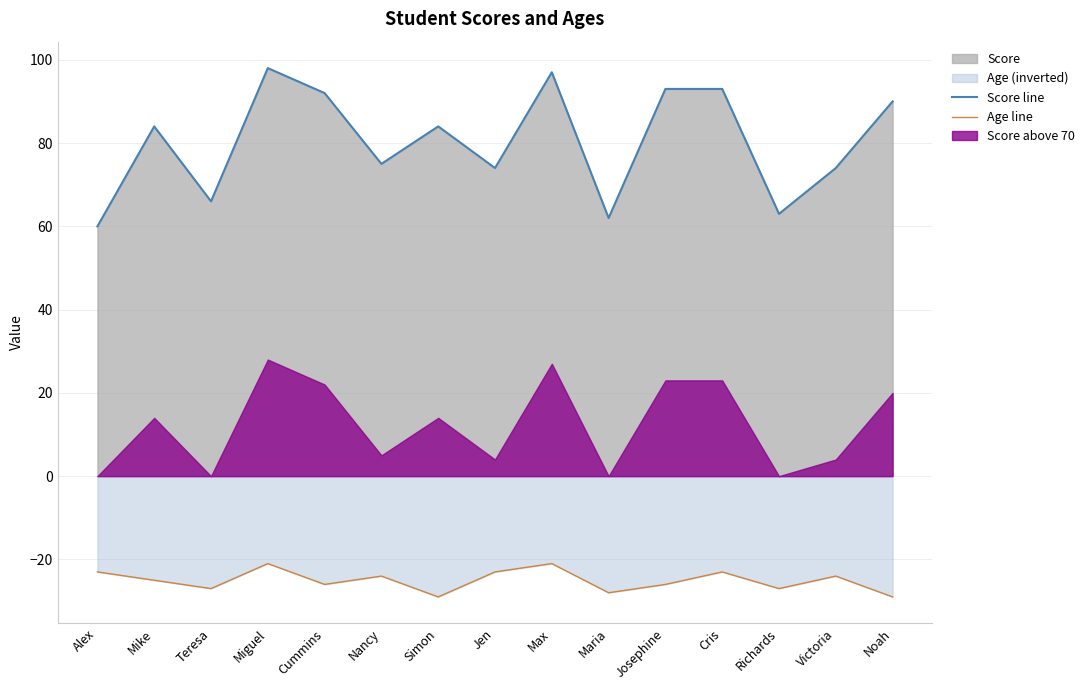

Which category has the lowest value across all series?

Simon